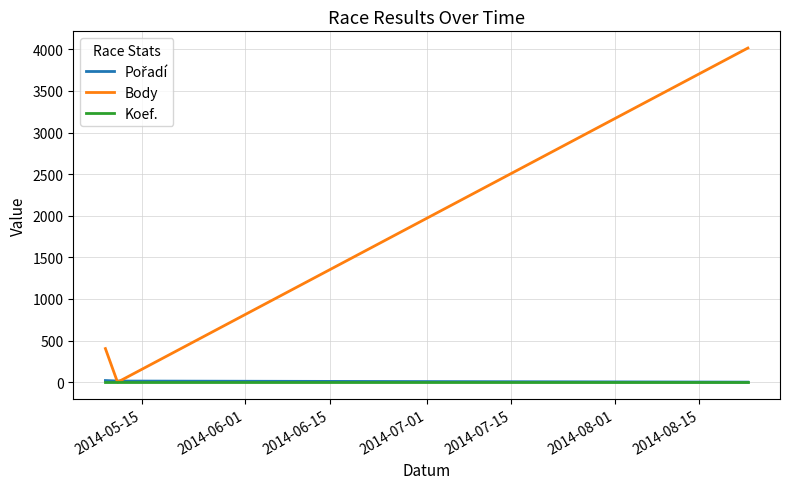

What is the maximum value shown in the chart?

4016